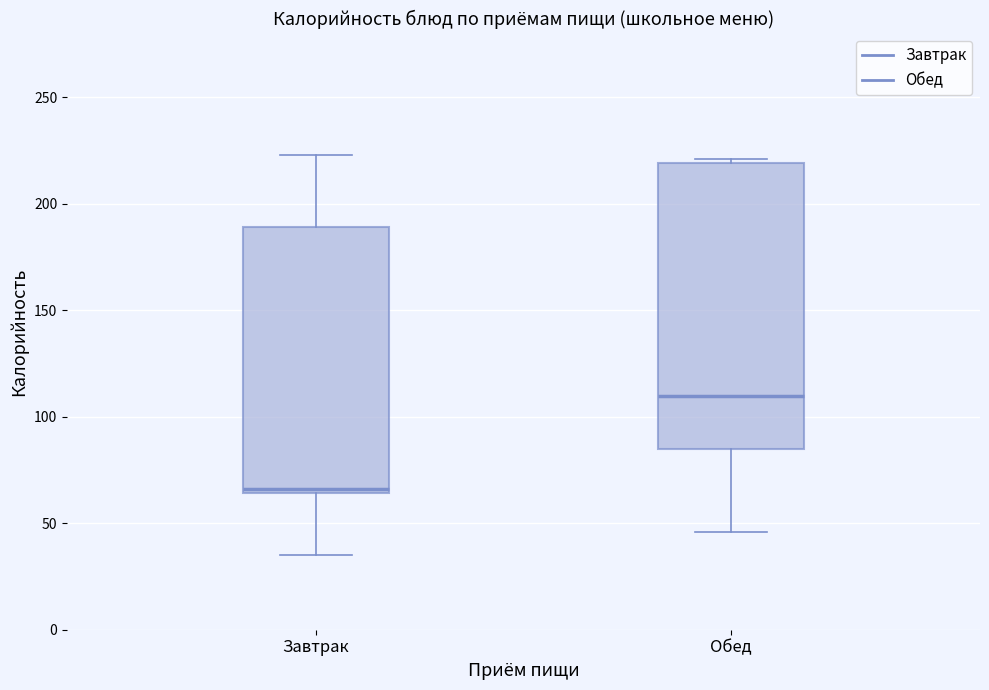

Which box has the lowest median line?

Завтрак